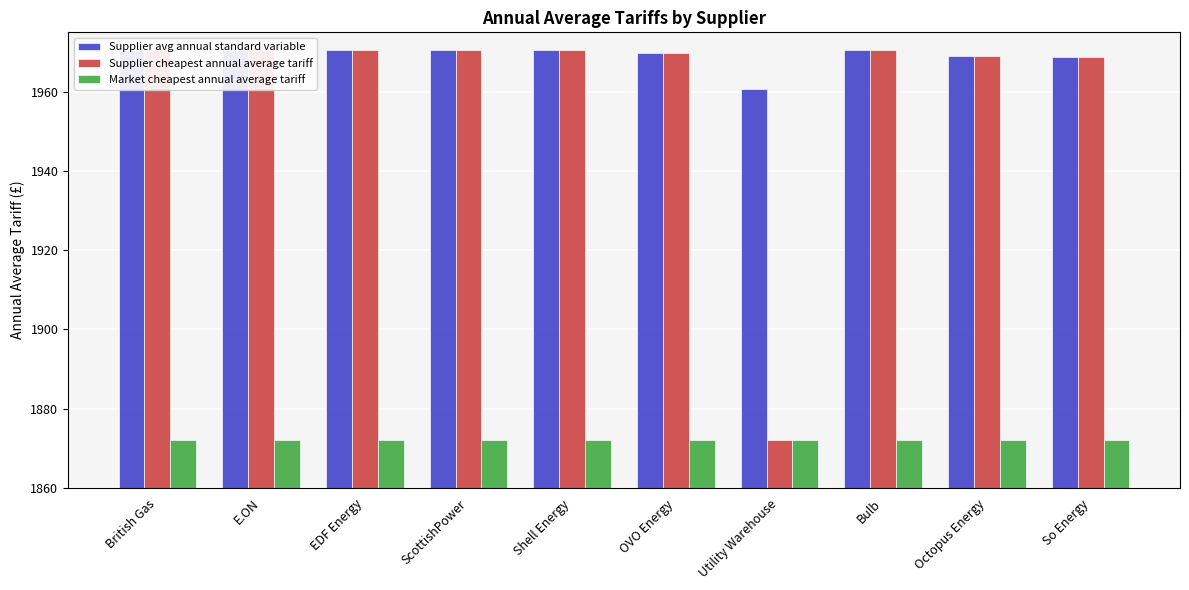

What is the difference between the highest and lowest values at ScottishPower?

98.5